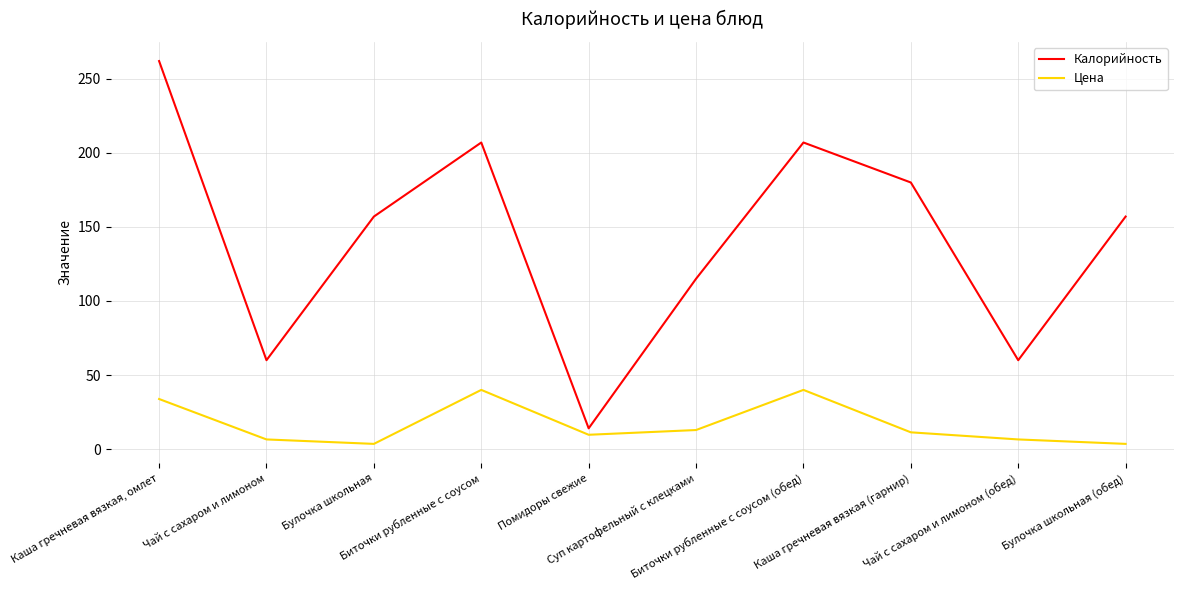

Rank the series by their maximum value, from lowest to highest.

Цена, Калорийность